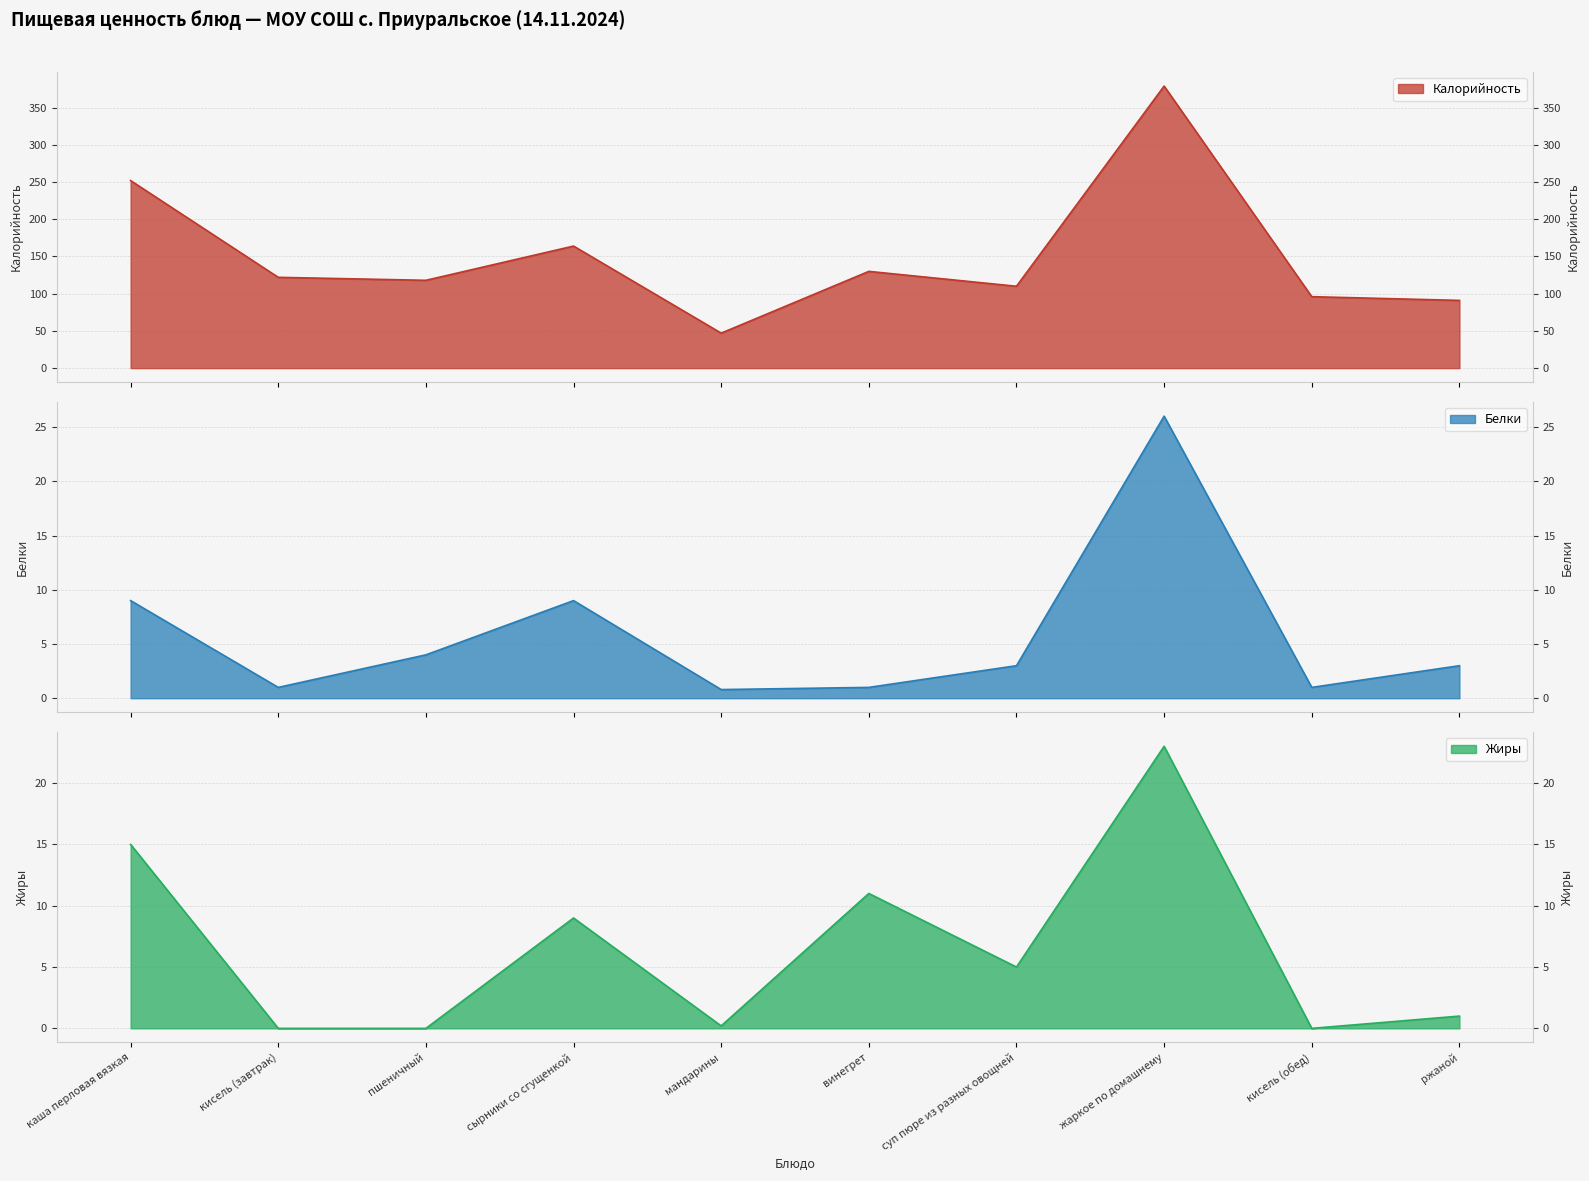

Where is the first local maximum for Калорийность?

сырники со сгущенкой